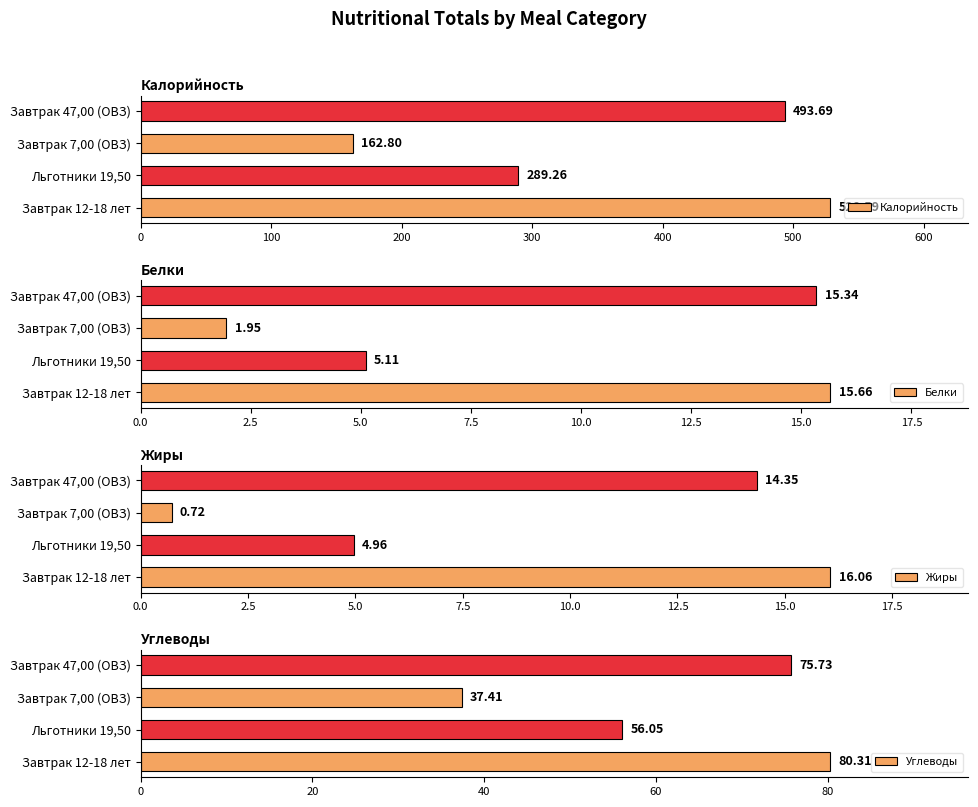

What is the value of the Углеводы bar at the 1st from the left?

80.3